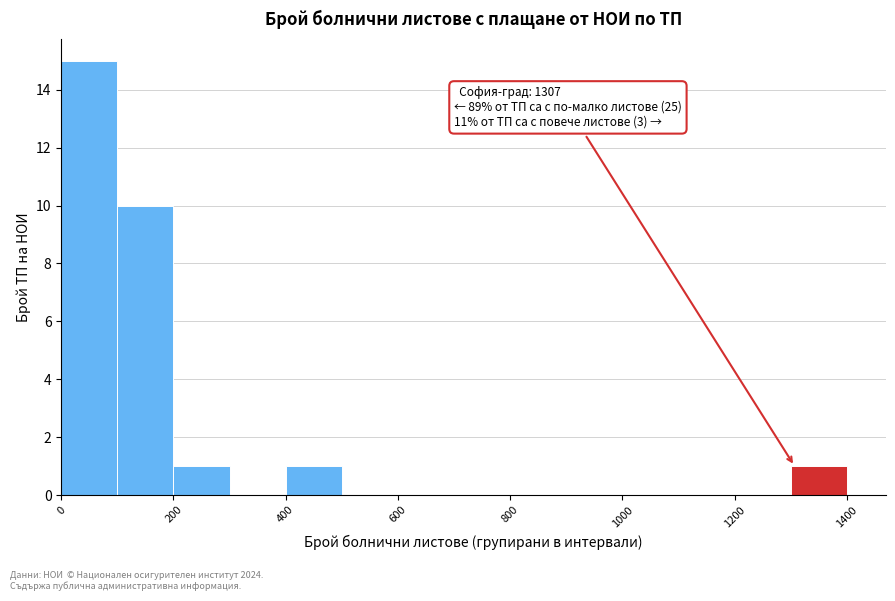

Which range on the x-axis has the tallest bar?

0 to 100